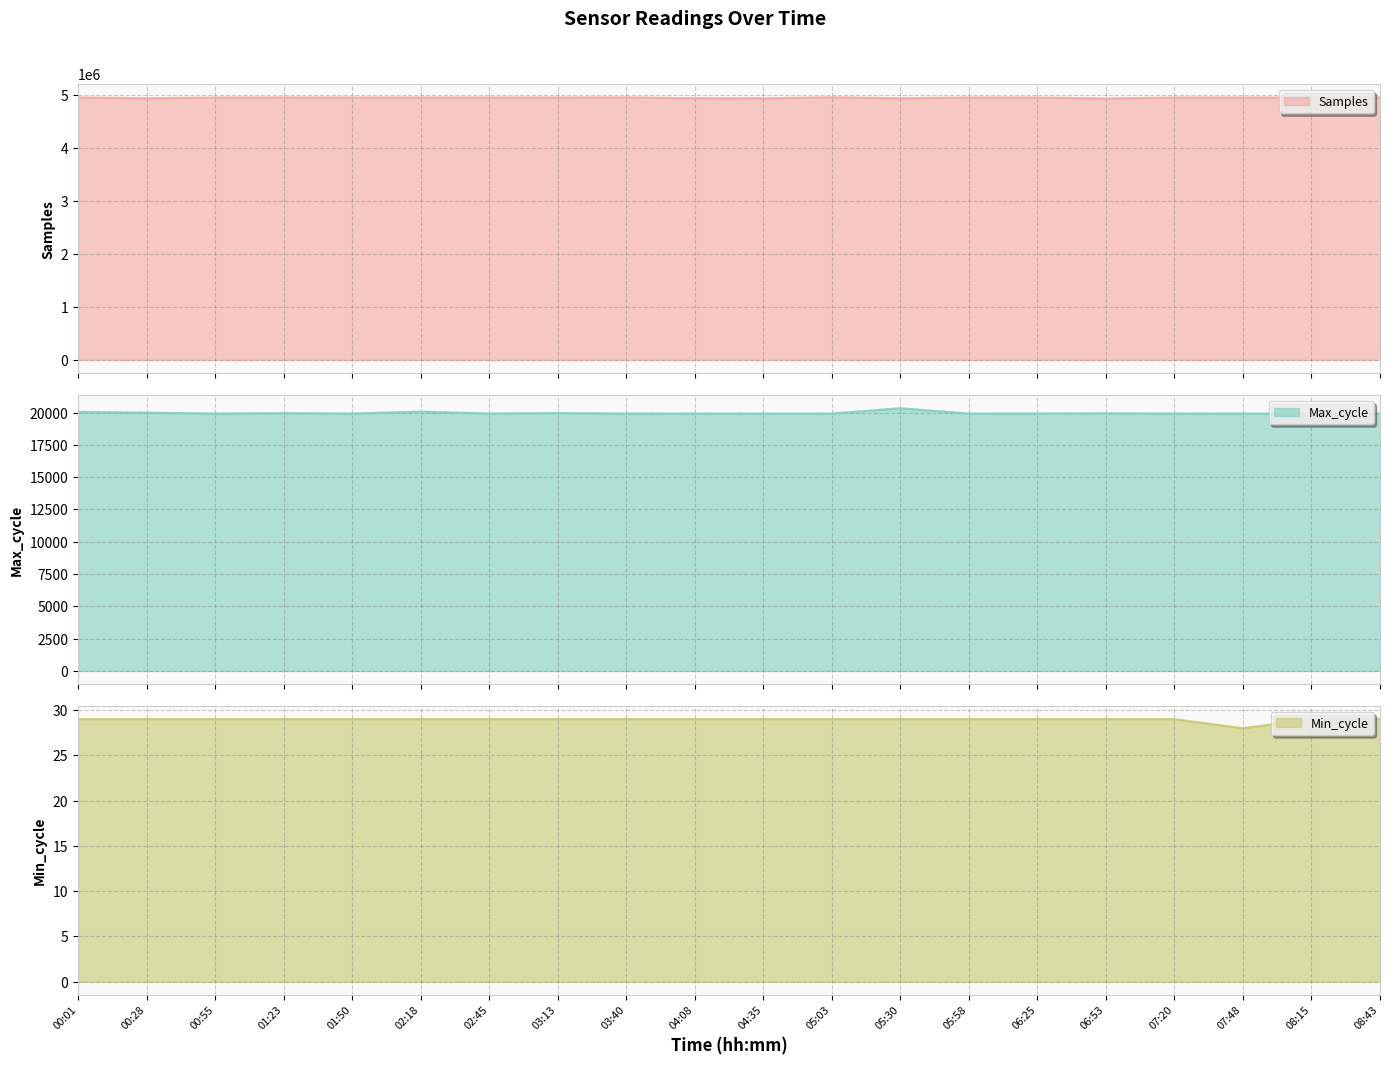

What is the minimum value shown in the chart?

28